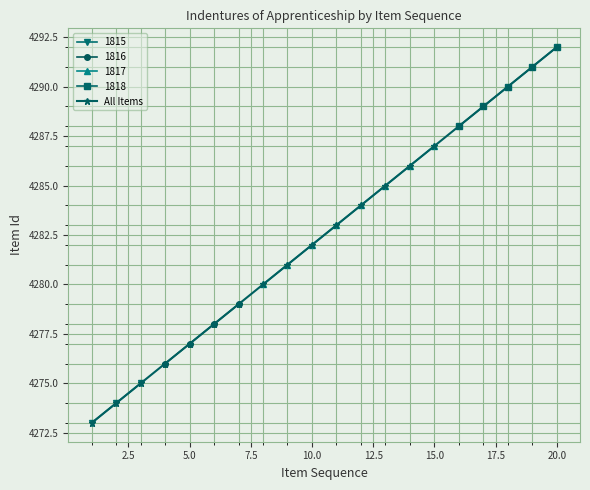

What is the maximum value shown in the chart?

4292